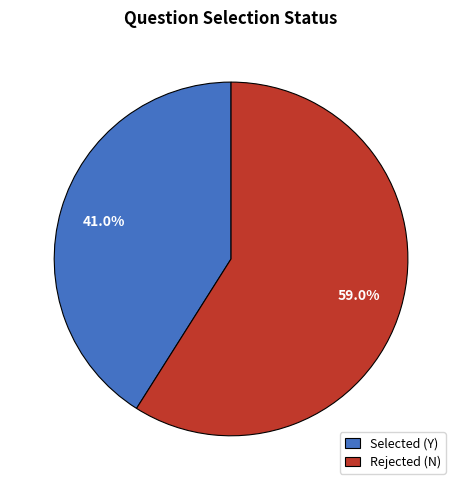

Which category has the smallest portion of the pie?

Selected (Y)